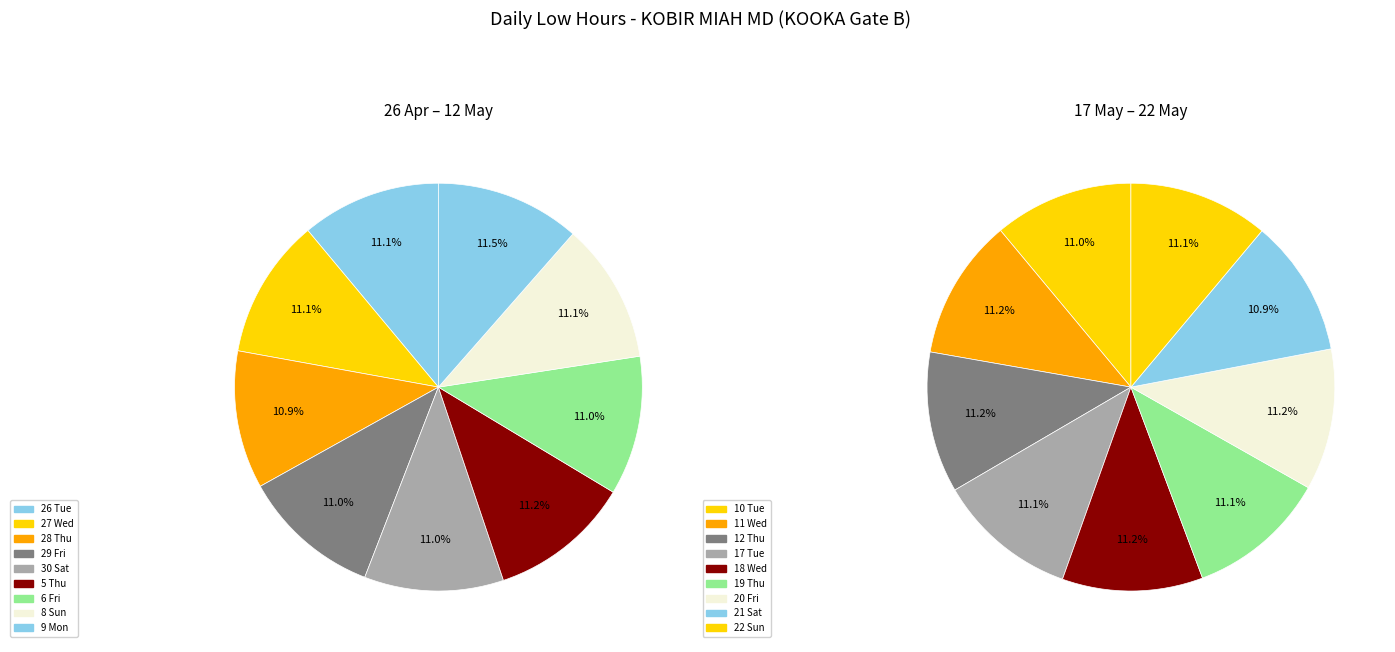

True or false: 20 Fri accounts for 17% of the total.

False